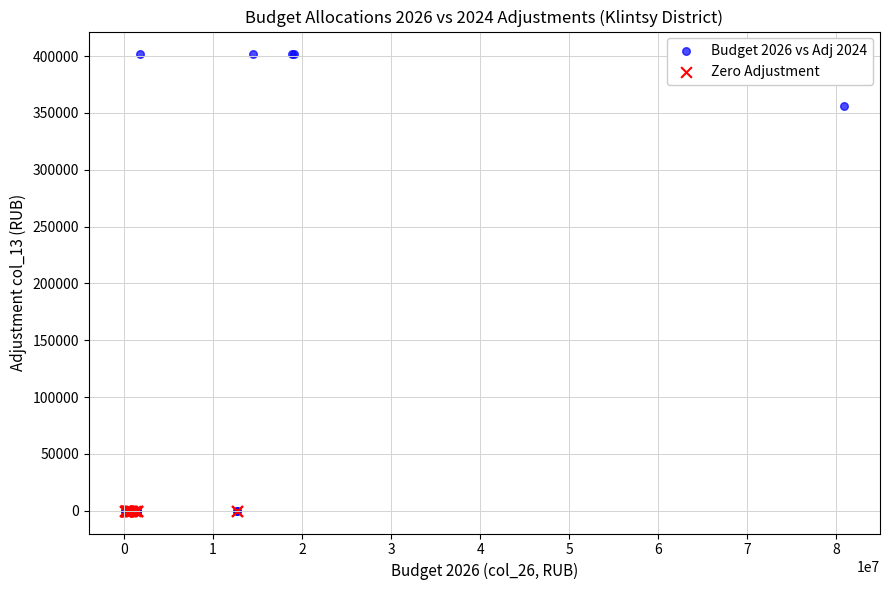

What are all the series names shown in the legend?

Budget 2026 vs Adj 2024, Zero Adjustment